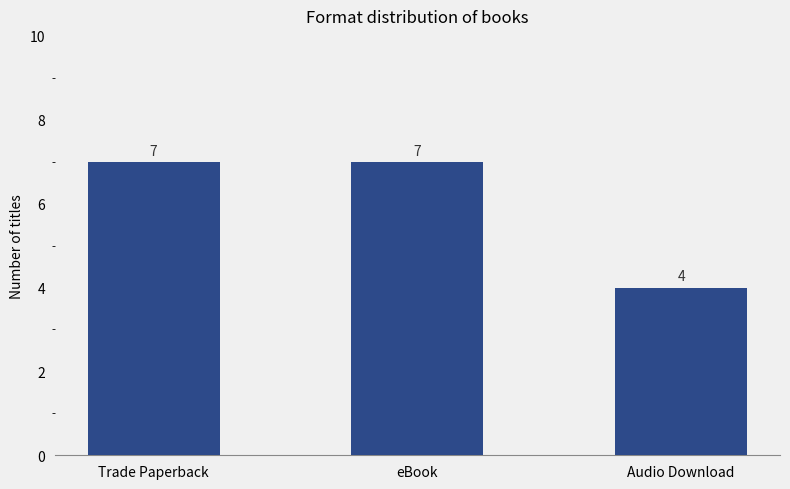

True or false: the data shows 6 at Audio Download.

False